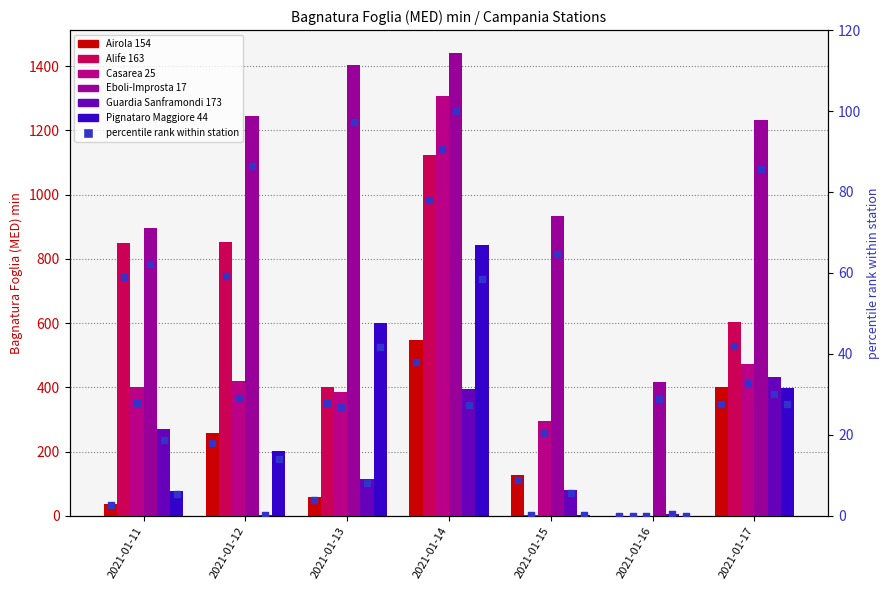

Is the value of Eboli-Improsta 17 at 2021-01-12 greater than the value of Guardia Sanframondi 173 at 2021-01-16?

Yes